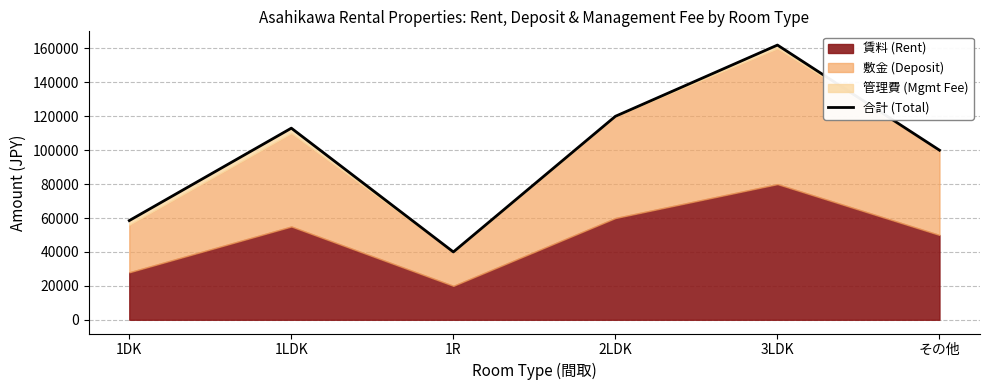

The chart shows a value of 100000 at その他. True or false?

True